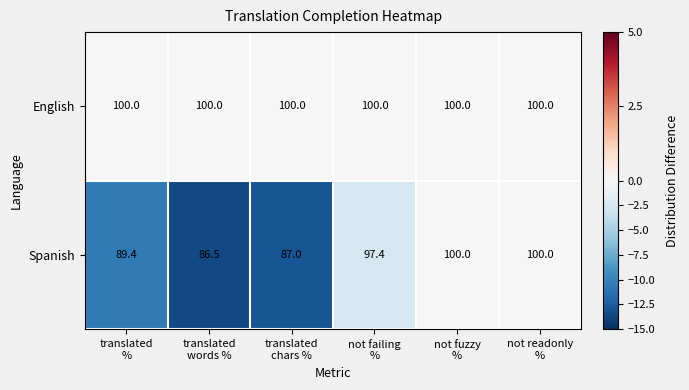

Rank the series at translated
chars % from highest to lowest value.

English, Spanish